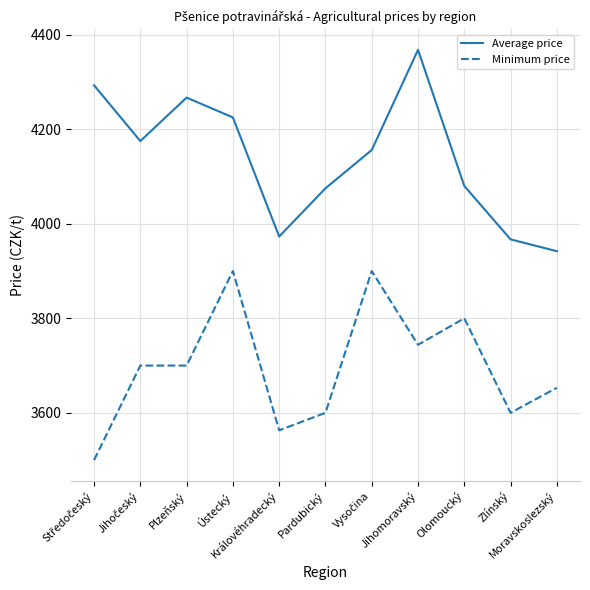

What is the difference between the Minimum price values at Ústecký and Královéhradecký?

337